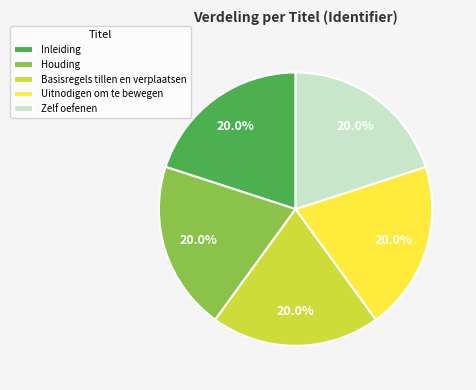

What is the ratio of the value at Houding to the value at Basisregels tillen en verplaatsen?

1.0